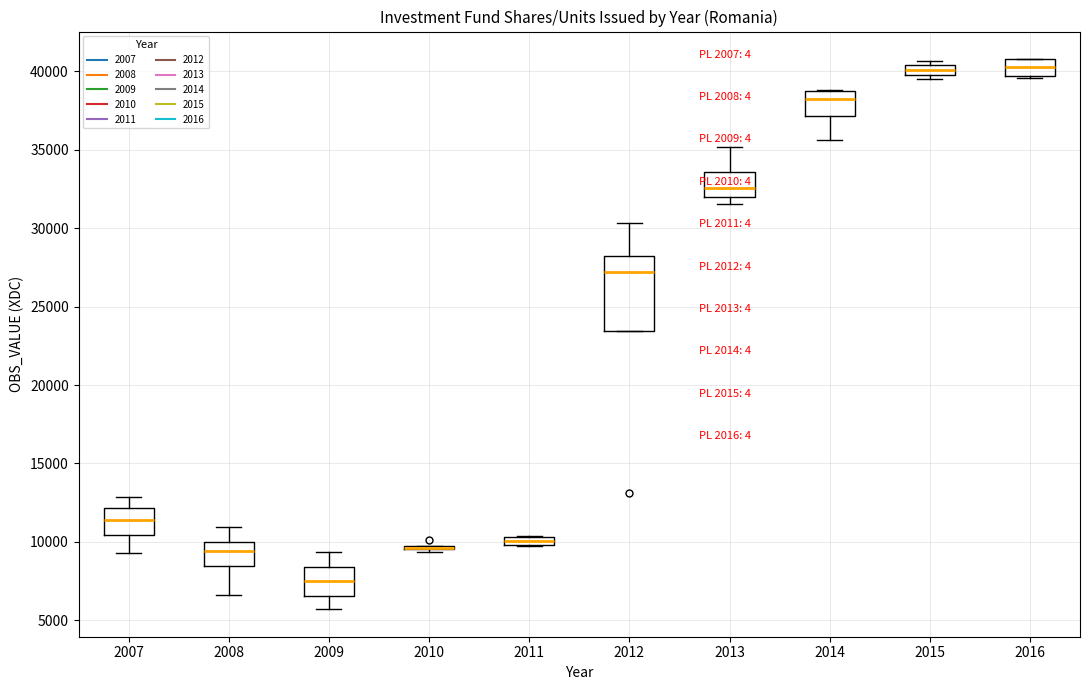

Comparing the boxes themselves (not the whiskers), which one is the tallest?

2012